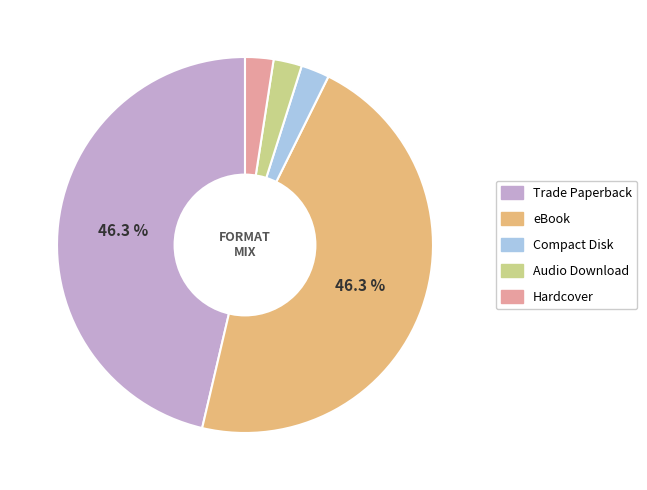

Does eBook represent more than half of the total?

No